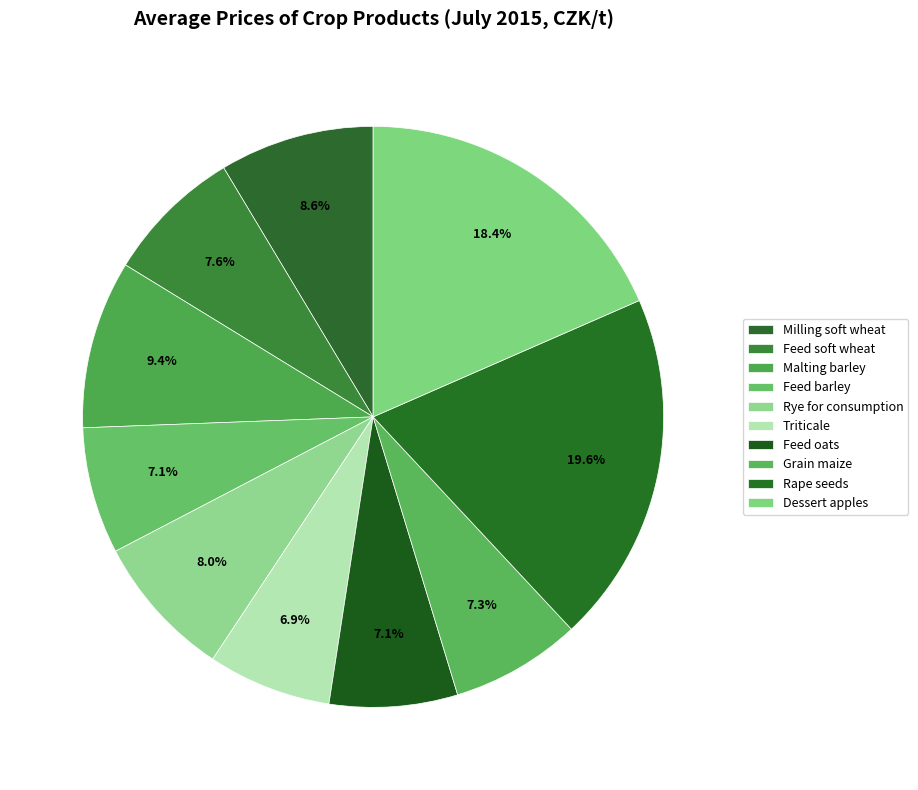

How many segments does this pie chart have?

10